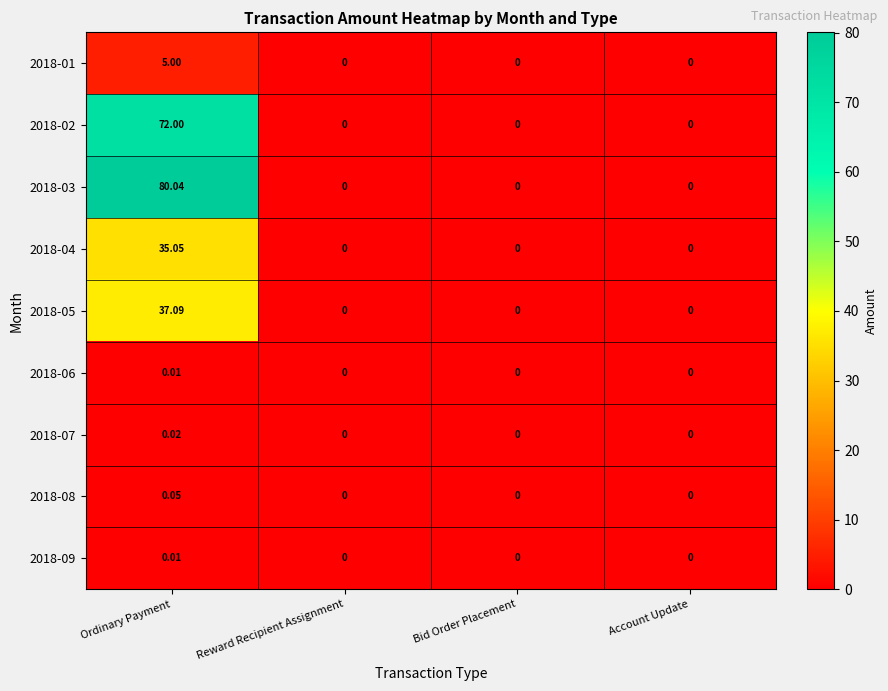

Is the value of 2018-05 at Reward Recipient Assignment greater than the value of 2018-01 at Ordinary Payment?

No